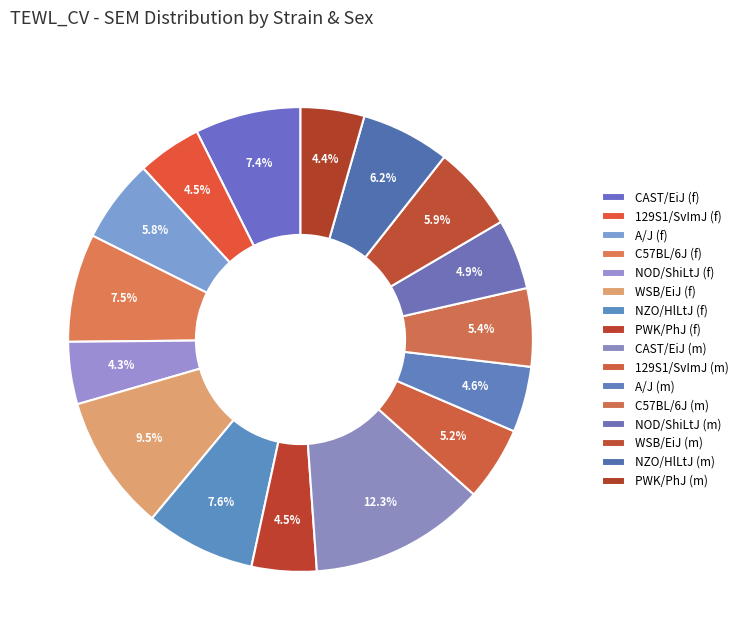

How many segments does this pie chart have?

16